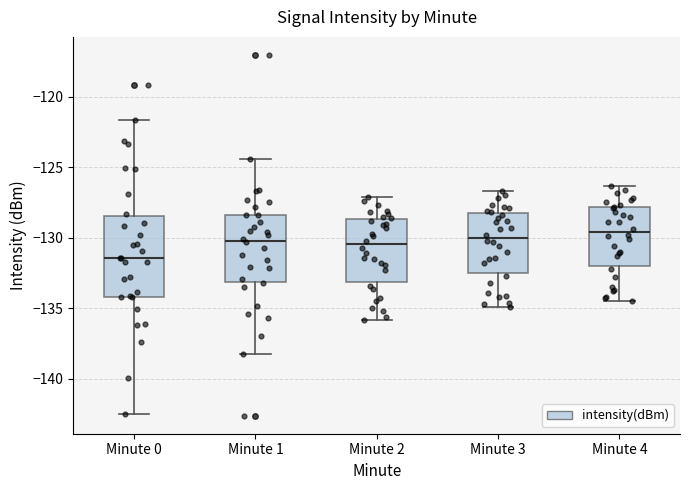

Reading left to right, transcribe this box plot: for each box, give where its median line is, the range the box spans, and where its two whiskers end, as read against the y-axis. The values are not printed on the chart, so give them approximately, as read against the axis.

Minute 0: median -131.5, box -134.0 to -128.5, whiskers -142.5 to -121.5
Minute 1: median -130.0, box -133.0 to -128.5, whiskers -138.0 to -124.5
Minute 2: median -130.5, box -133.0 to -128.5, whiskers -136.0 to -127.0
Minute 3: median -130.0, box -132.5 to -128.0, whiskers -135.0 to -126.5
Minute 4: median -129.5, box -132.0 to -128.0, whiskers -134.5 to -126.5